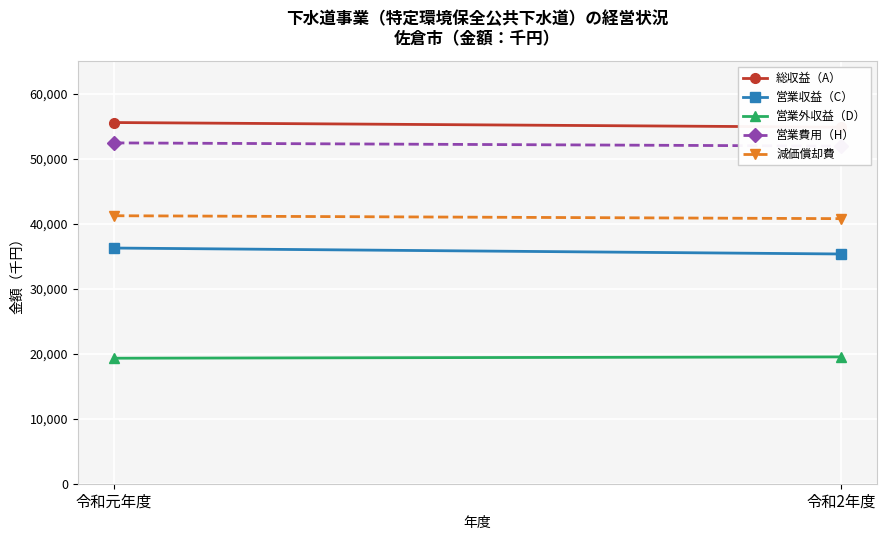

What is the label of the 1st point from the left?

令和元年度